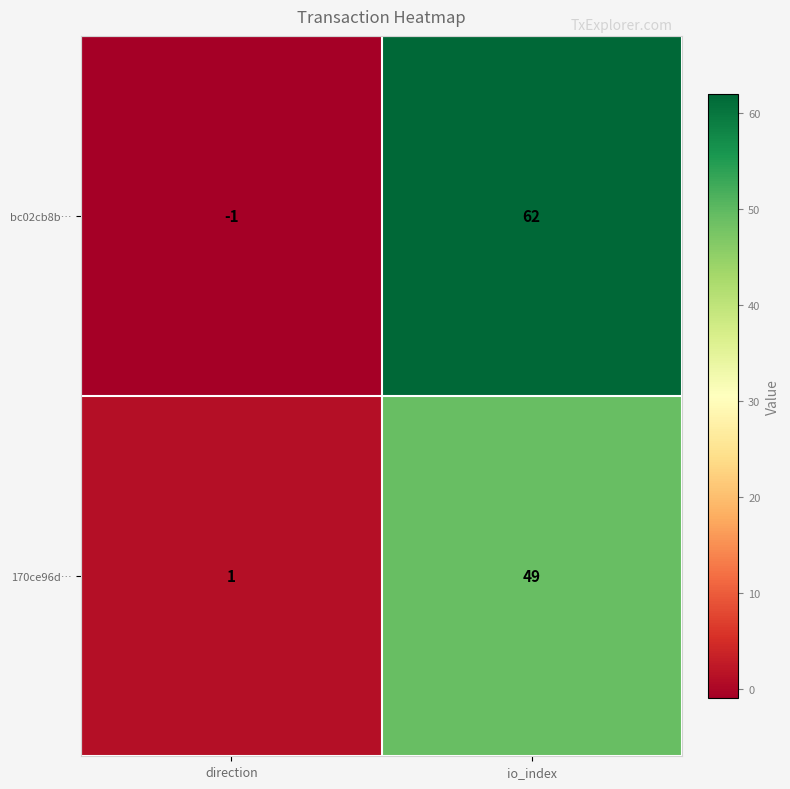

What is the difference between the bc02cb8b… values at direction and io_index?

63